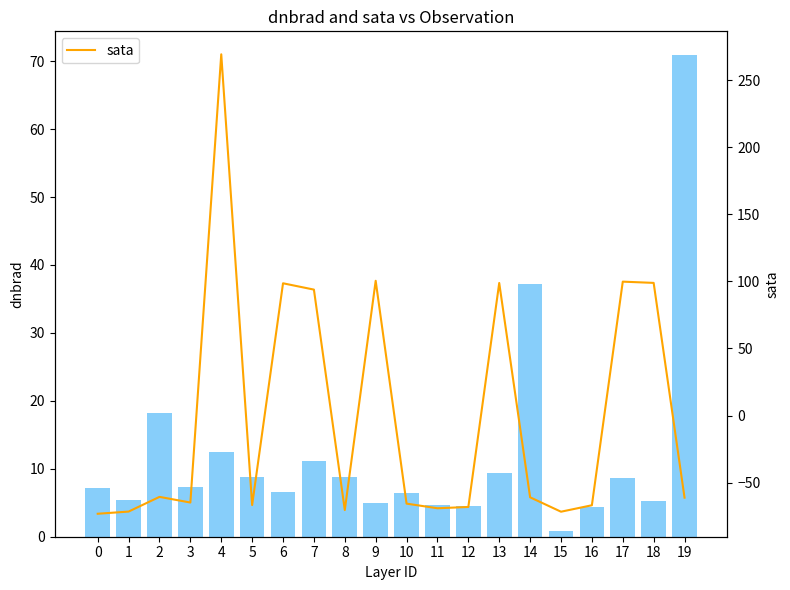

What is the difference between the highest and lowest values at 10?

72.2